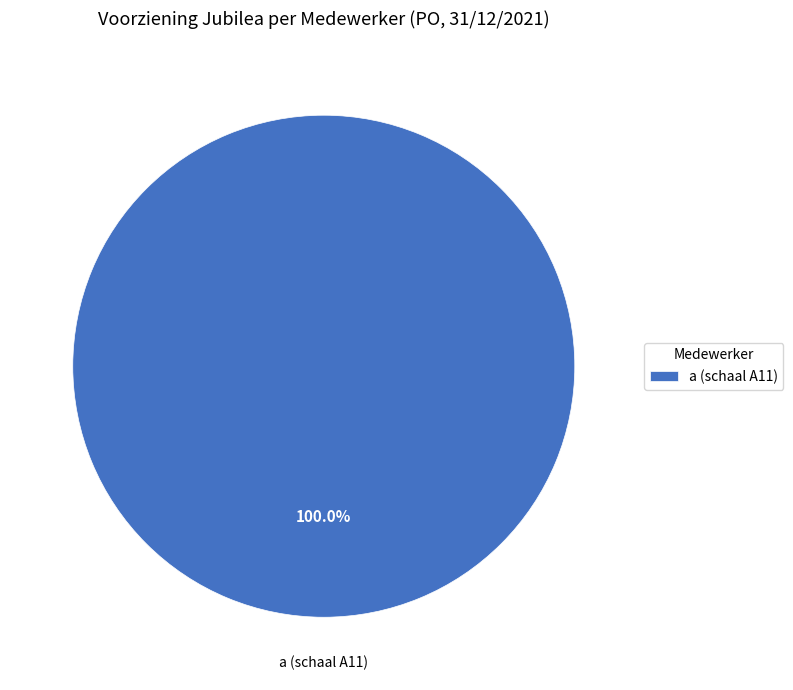

How many slices are in this pie chart?

1